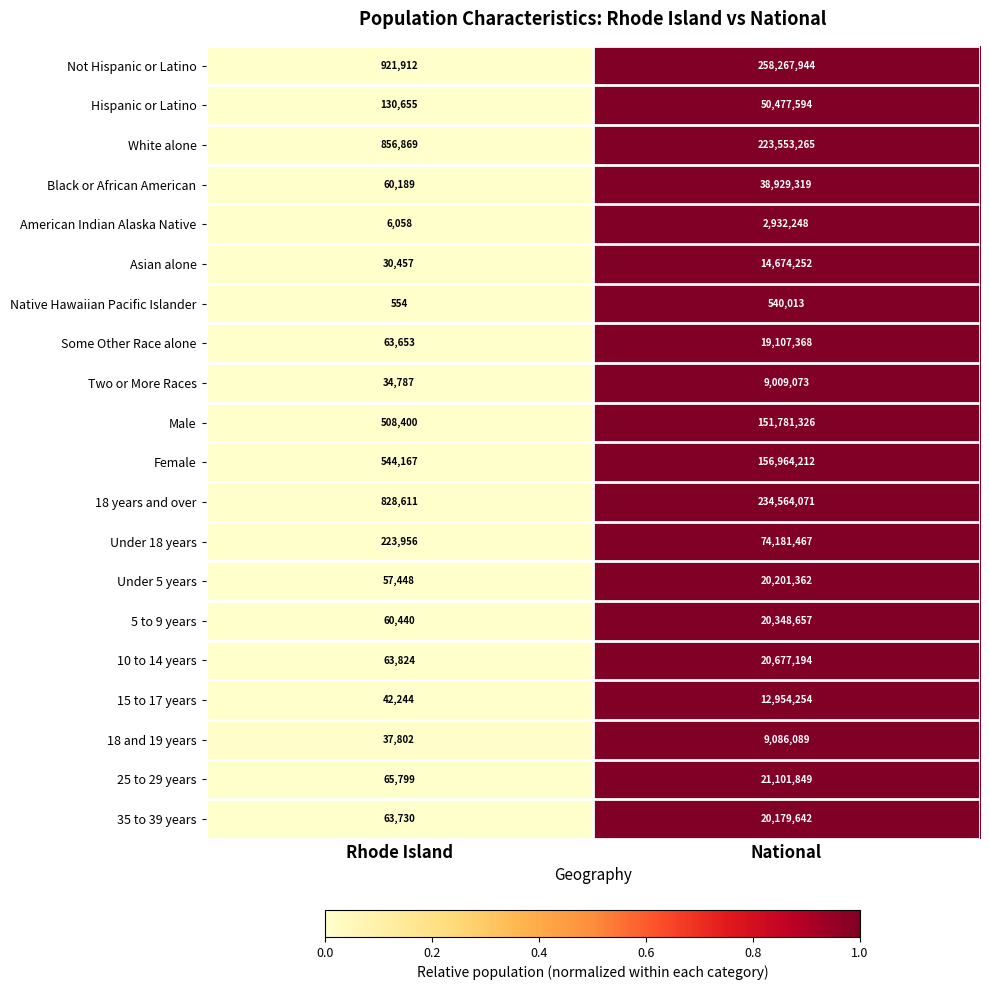

Which series has the largest total across all categories?

Not Hispanic or Latino